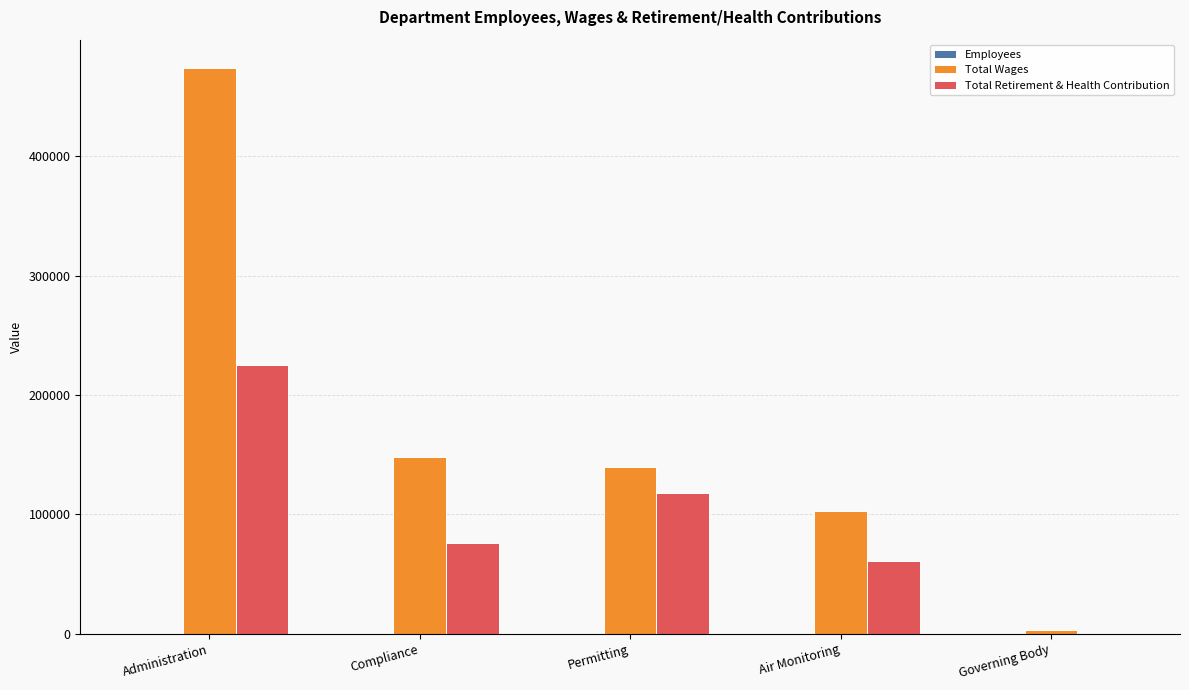

Which label corresponds to the largest value in the chart?

Administration